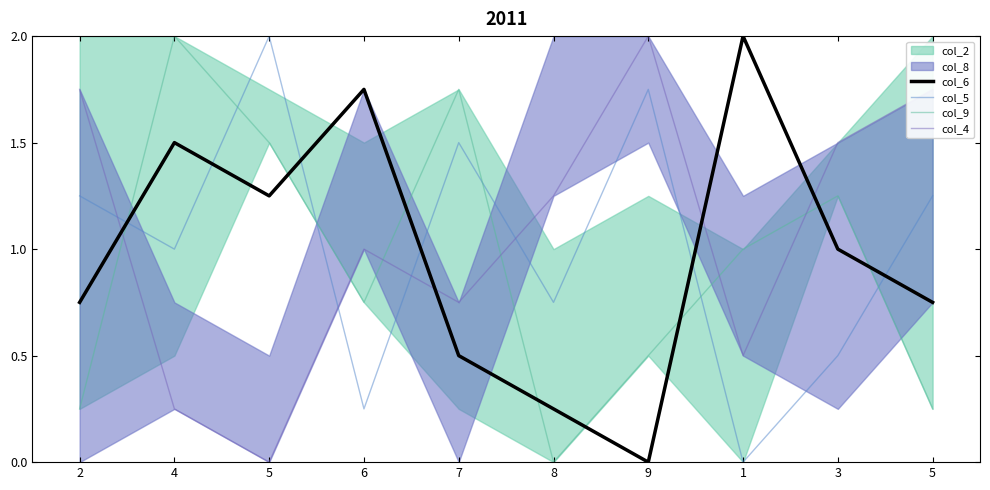

Is the value of col_6 at 7 greater than the value of col_4 at 9?

No